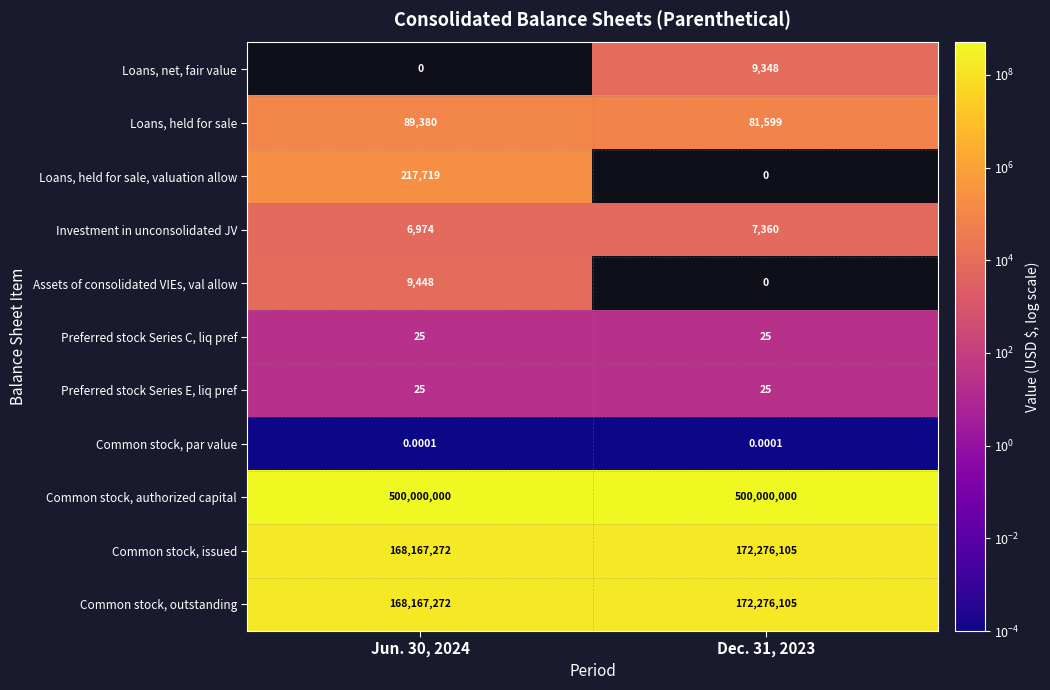

Which label corresponds to the largest value in the chart?

Jun. 30, 2024